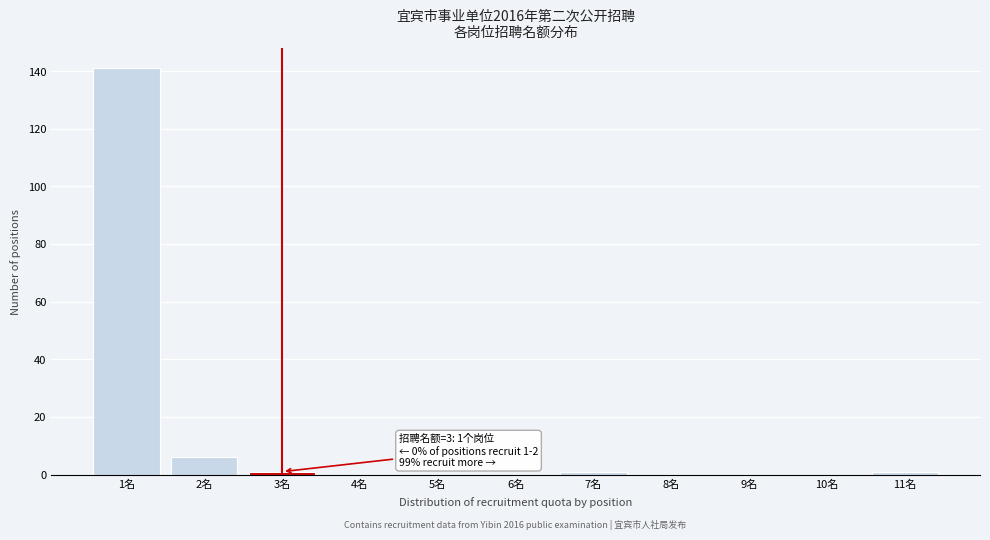

Over which range of the x-axis is the bar tallest?

0.5 to 1.5